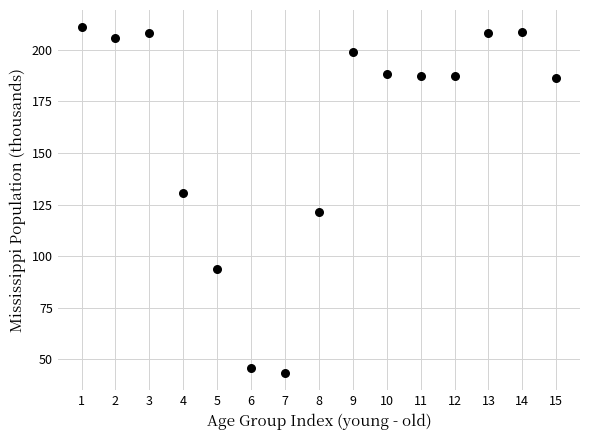

What is the range of X values (max minus min)?

14.0